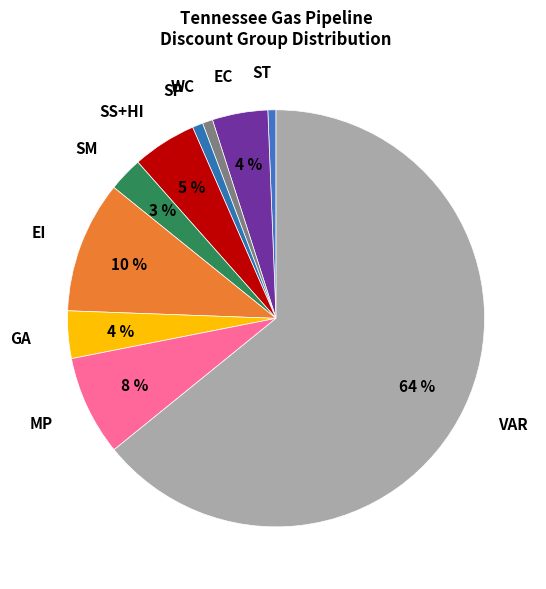

To the nearest percent, what portion does SP represent?

1%